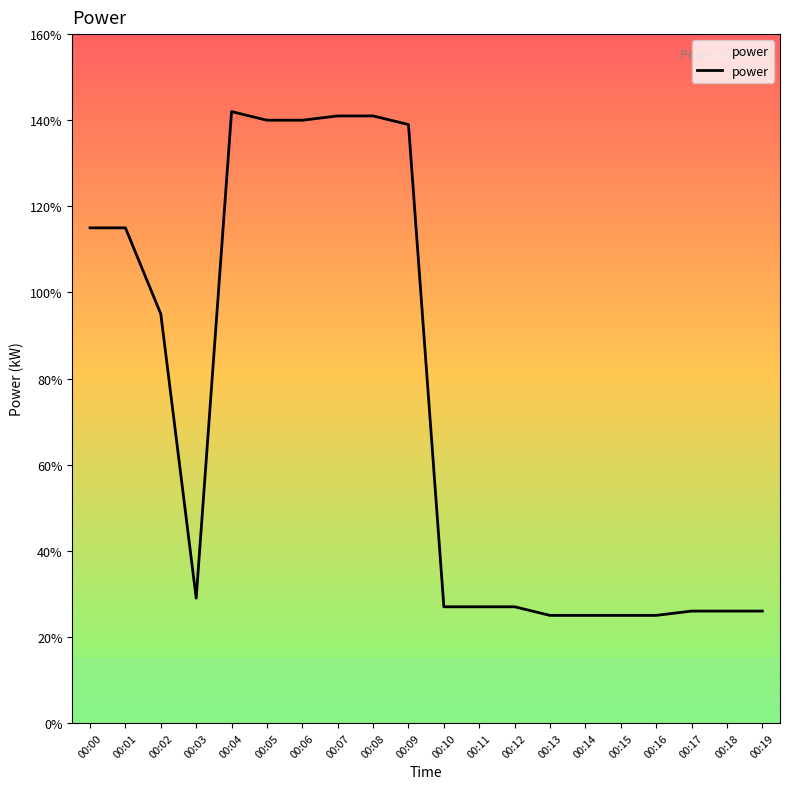

How many interior local peaks (higher than both neighbors) does the data have?

1